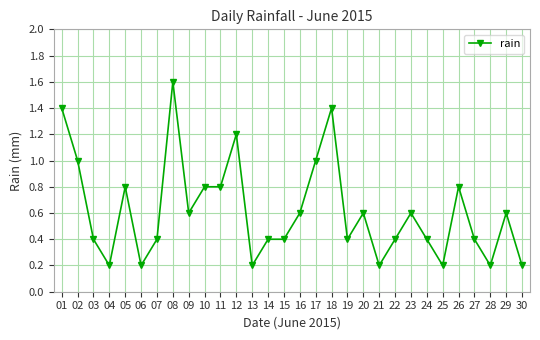

Where is the first local minimum?

04